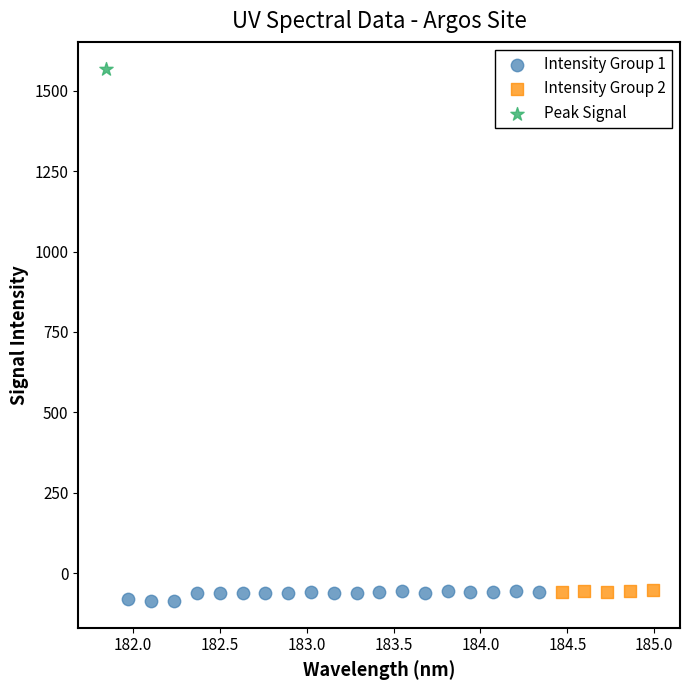

Which series reaches the maximum Y coordinate?

Peak Signal